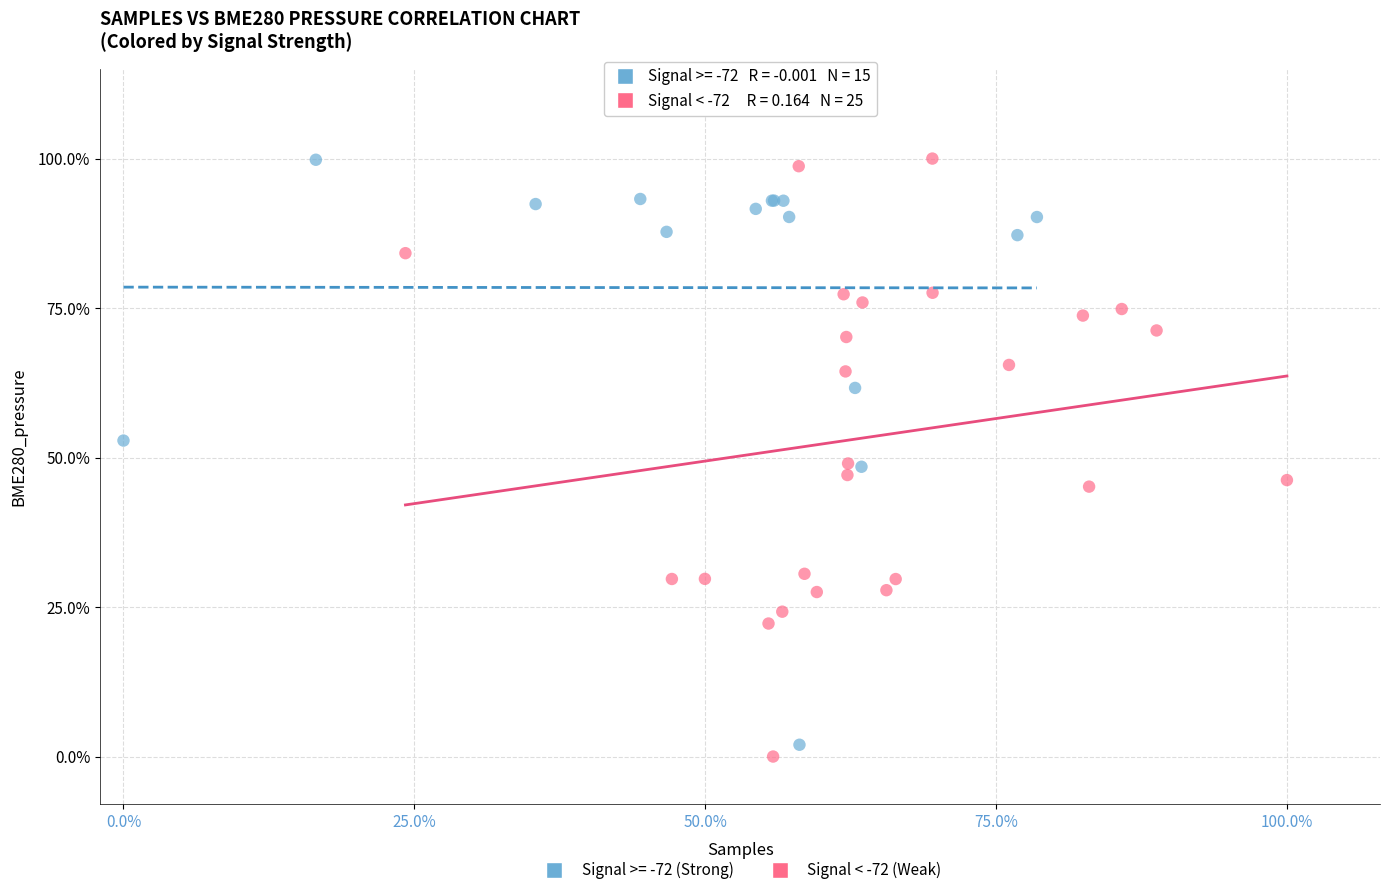

What are all the series names shown in the legend?

Signal >= -72 (Strong), Signal < -72 (Weak)